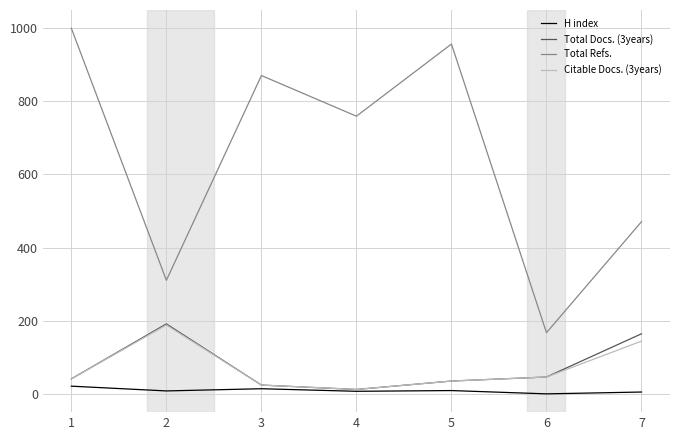

True or false: H index and Total Refs. intersect in this chart.

False